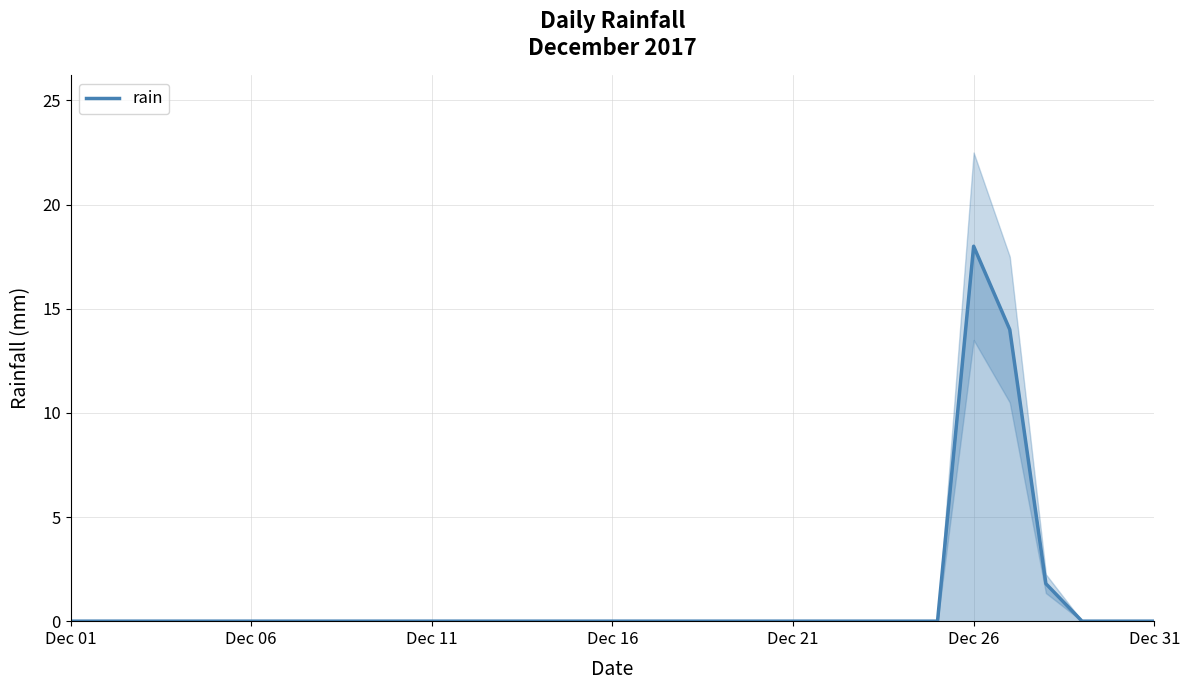

What is the difference between the maximum and minimum values?

18.0